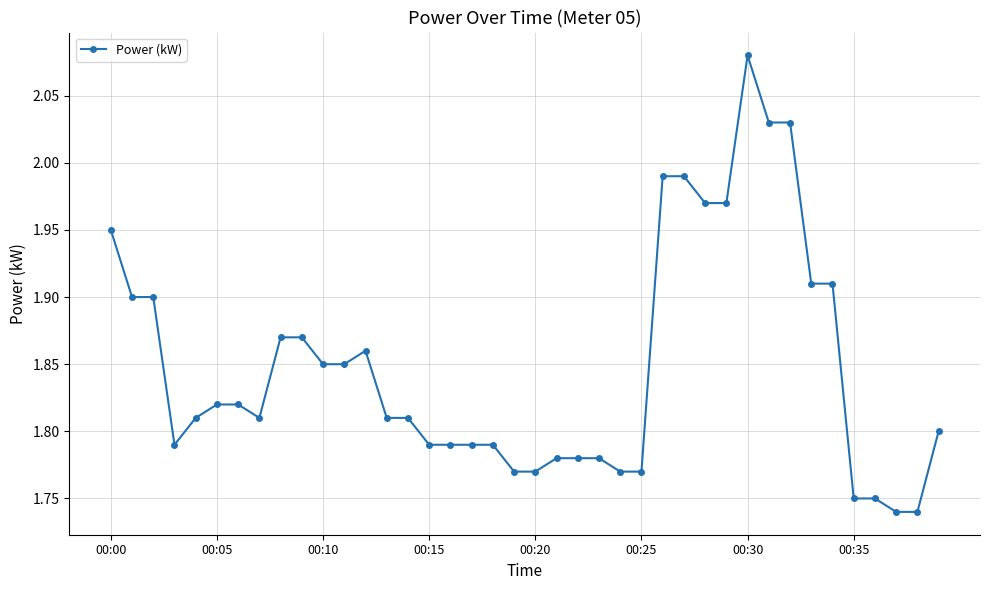

What is the sum of all values?

74.0